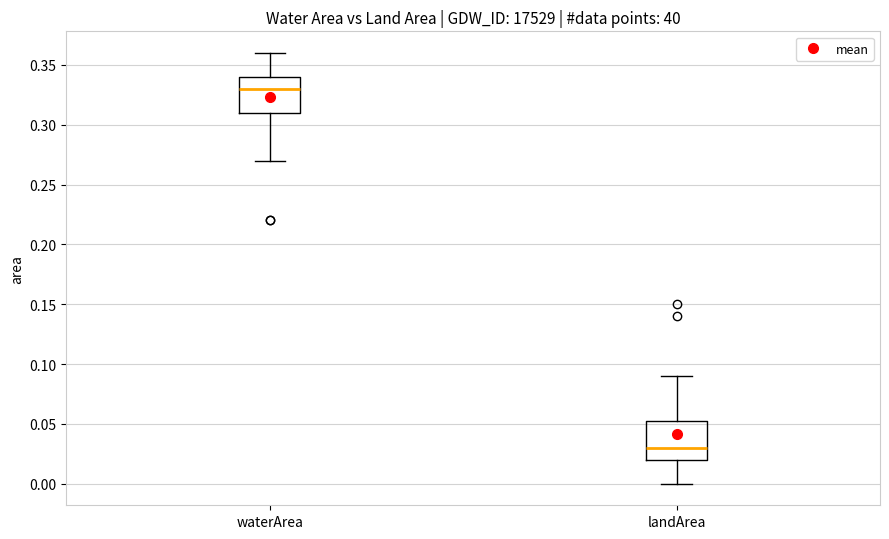

Which box's median line is the lowest?

landArea